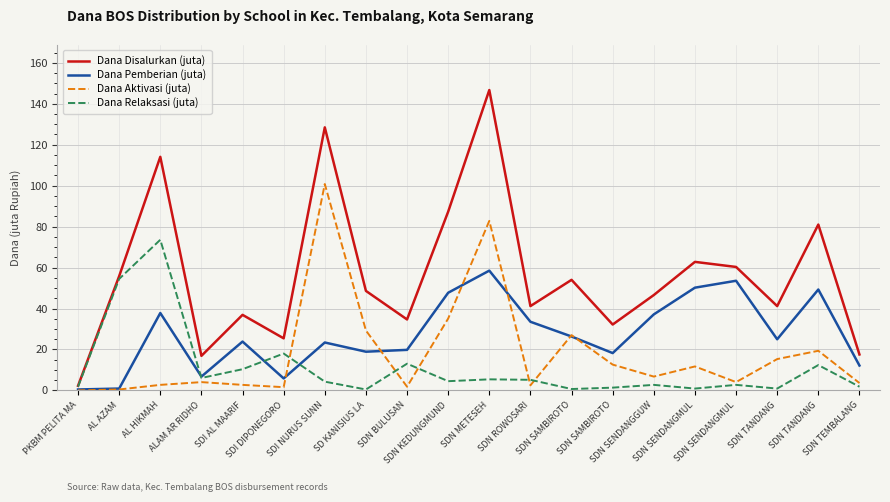

Which category has the lowest value across all series?

PKBM PELITA MA